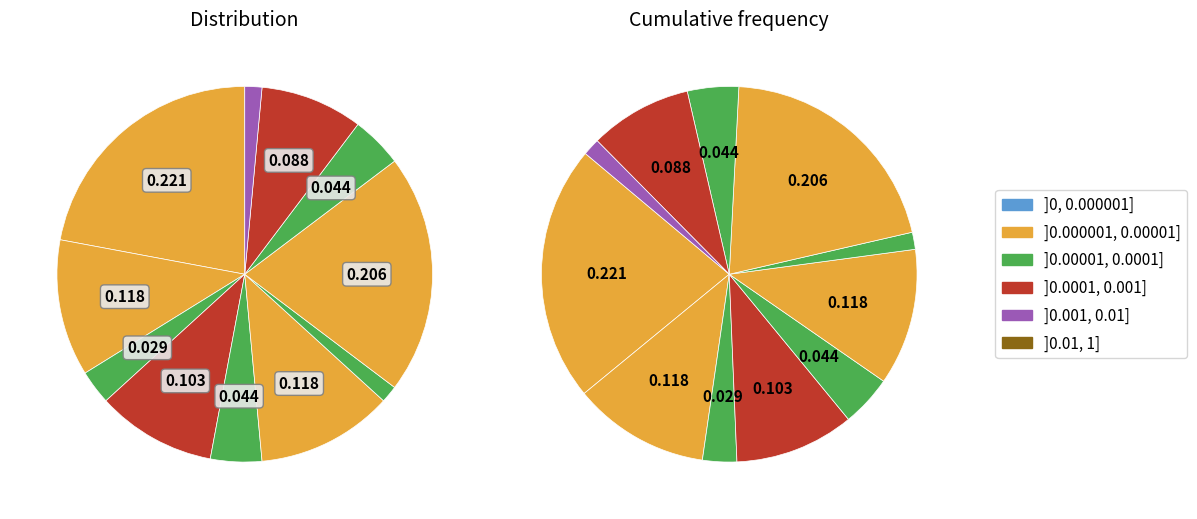

To the nearest percent, what is the difference between the largest and smallest slice percentages?

21%